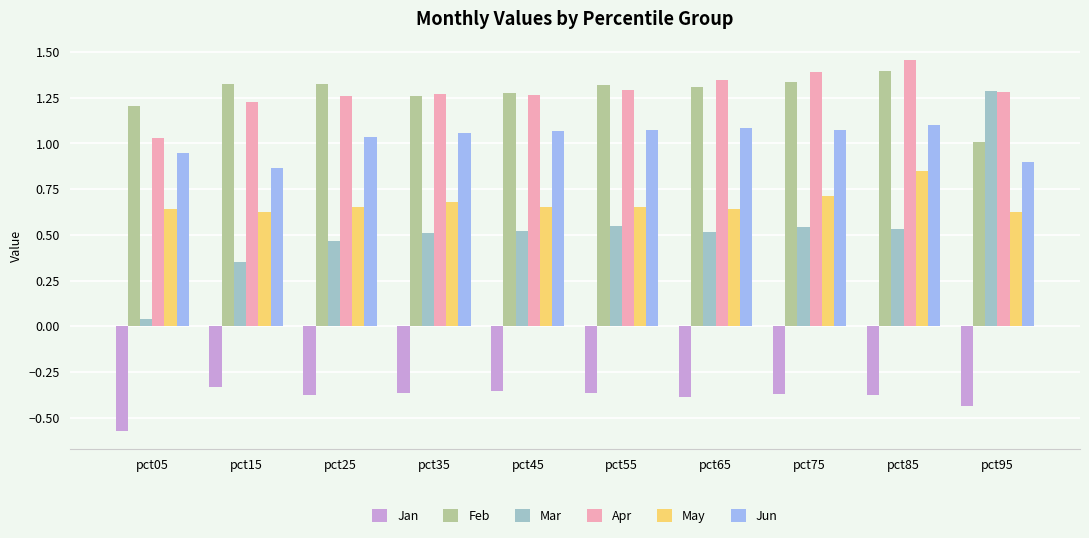

Between pct05 and pct85, which series saw the biggest shift?

Mar